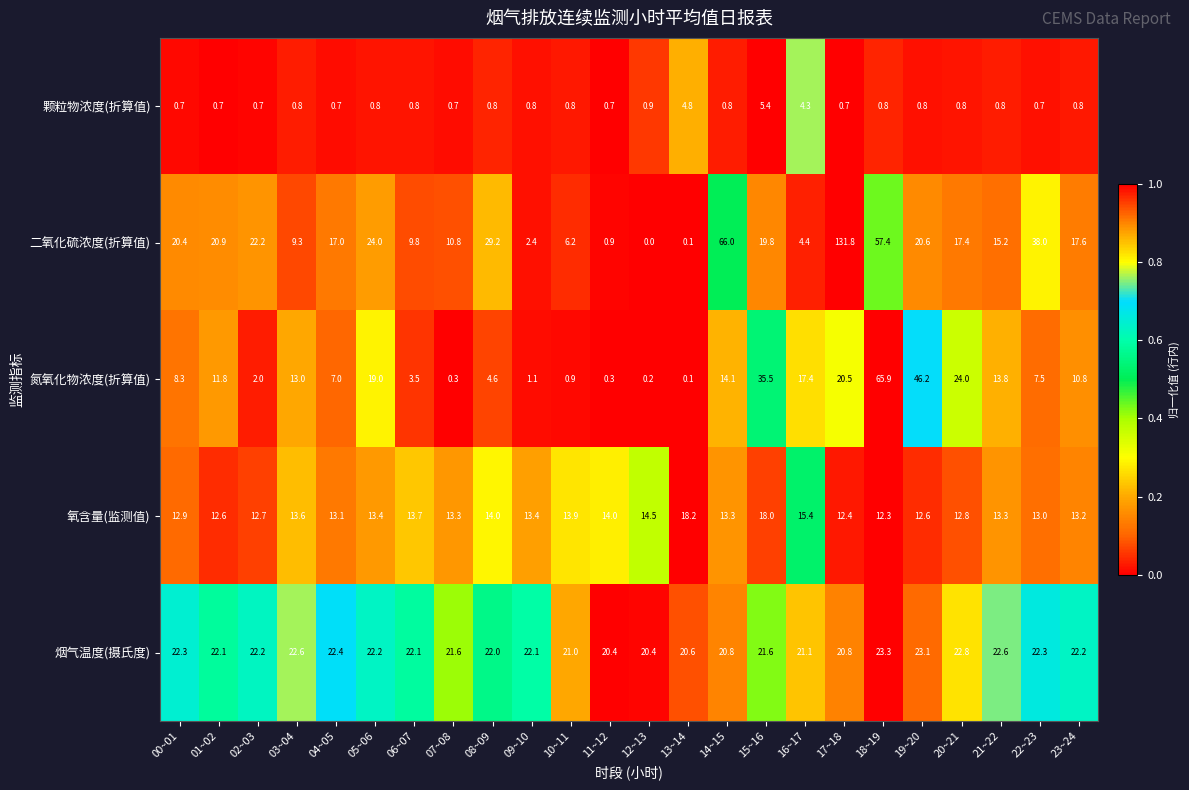

How many data points in 烟气温度(摄氏度) are less than 22?

9